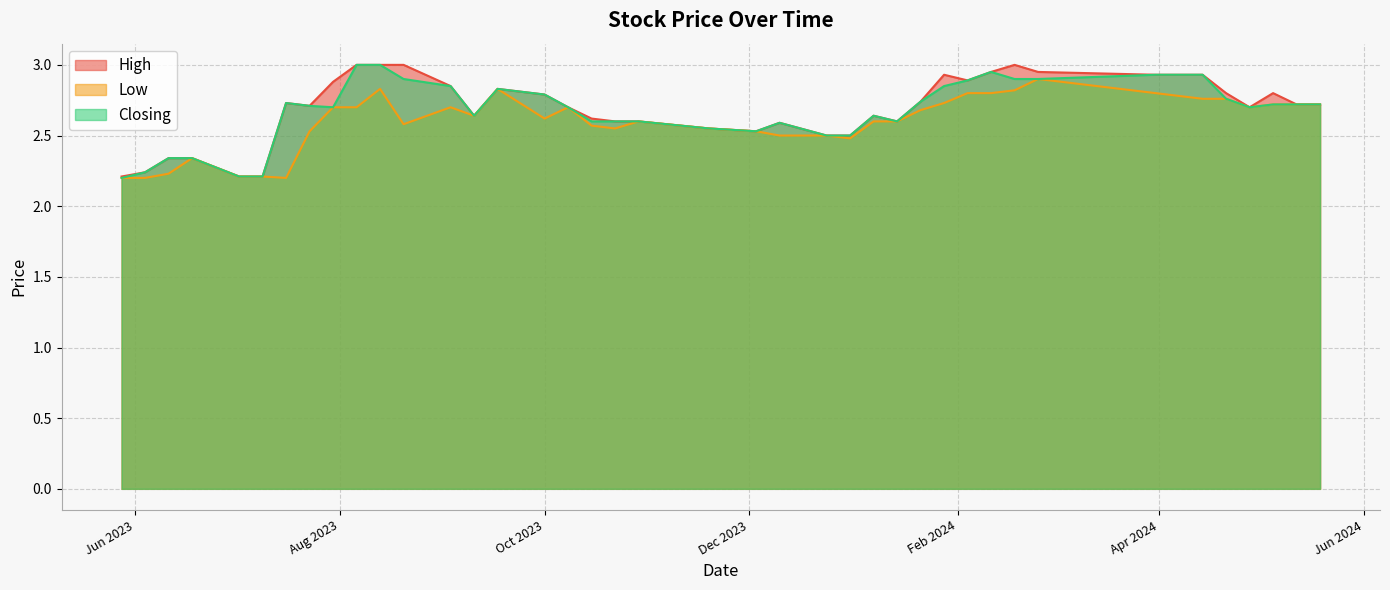

How many lines are shown in the chart?

3